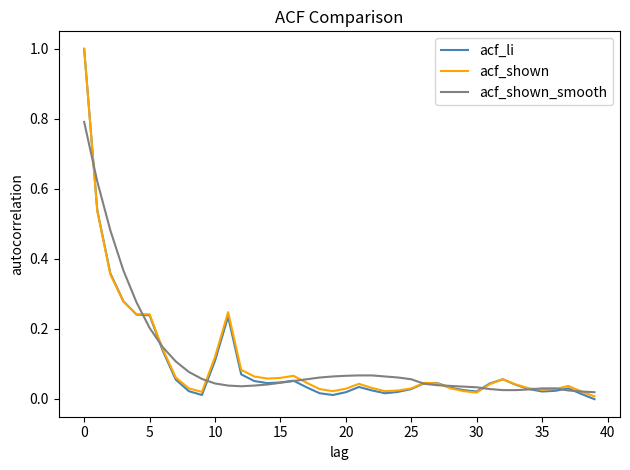

Which series has the largest range (max minus min)?

acf_li